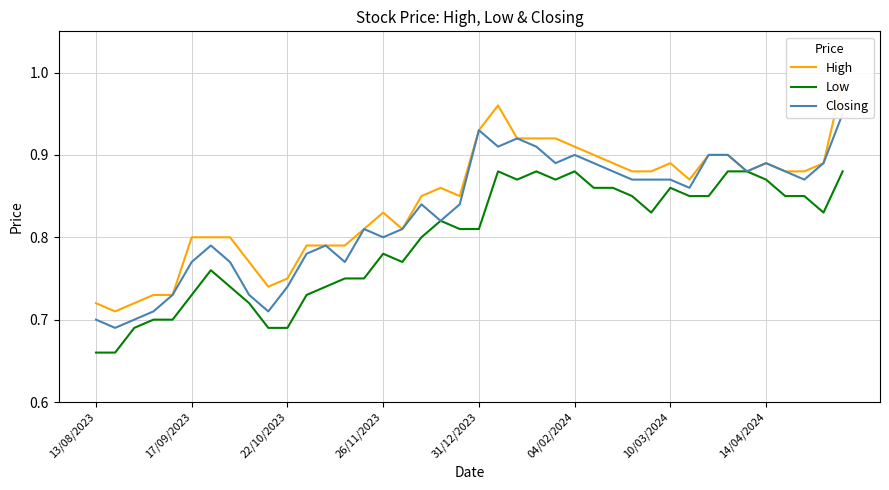

At 8, list the series in order from largest to smallest.

High, Closing, Low